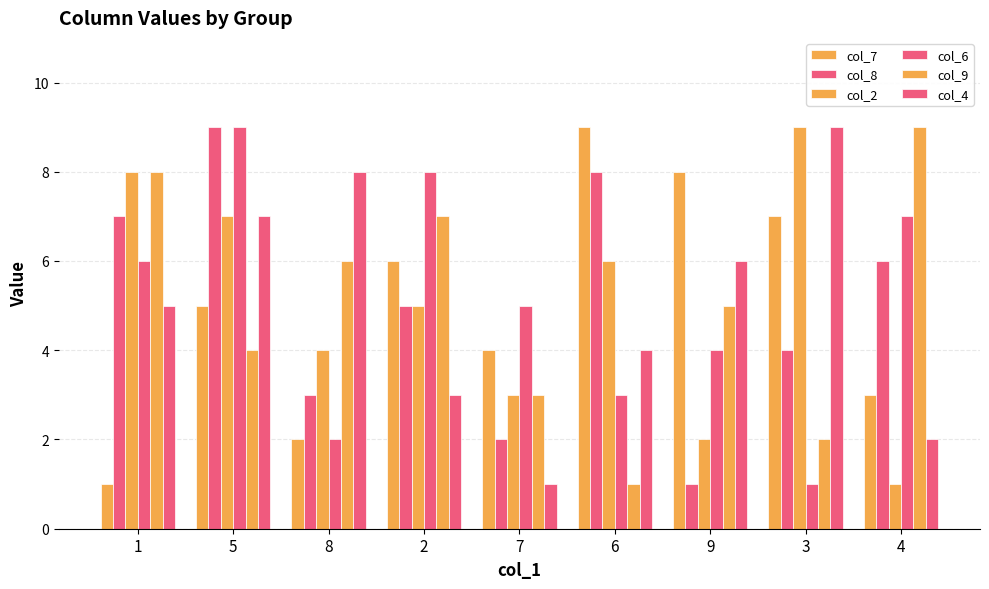

What position from the left is 7?

5